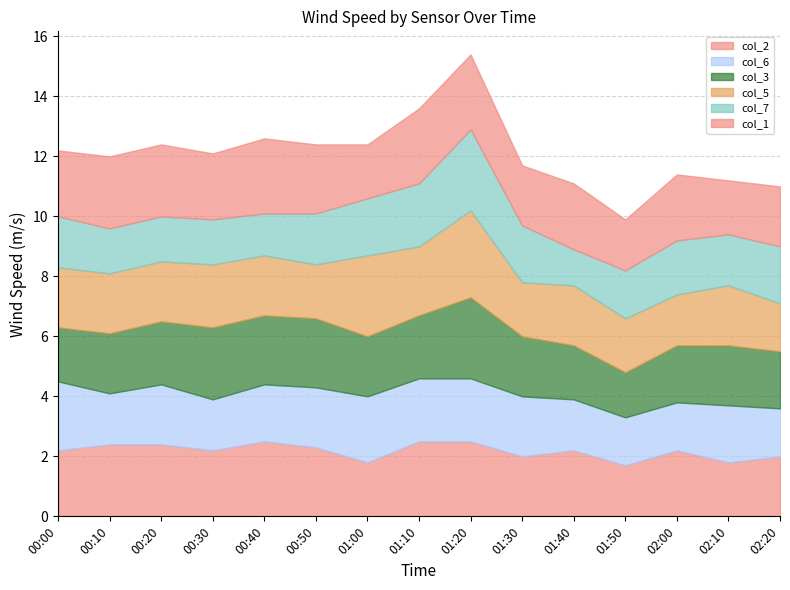

At which label does col_6 reach its minimum?

01:50